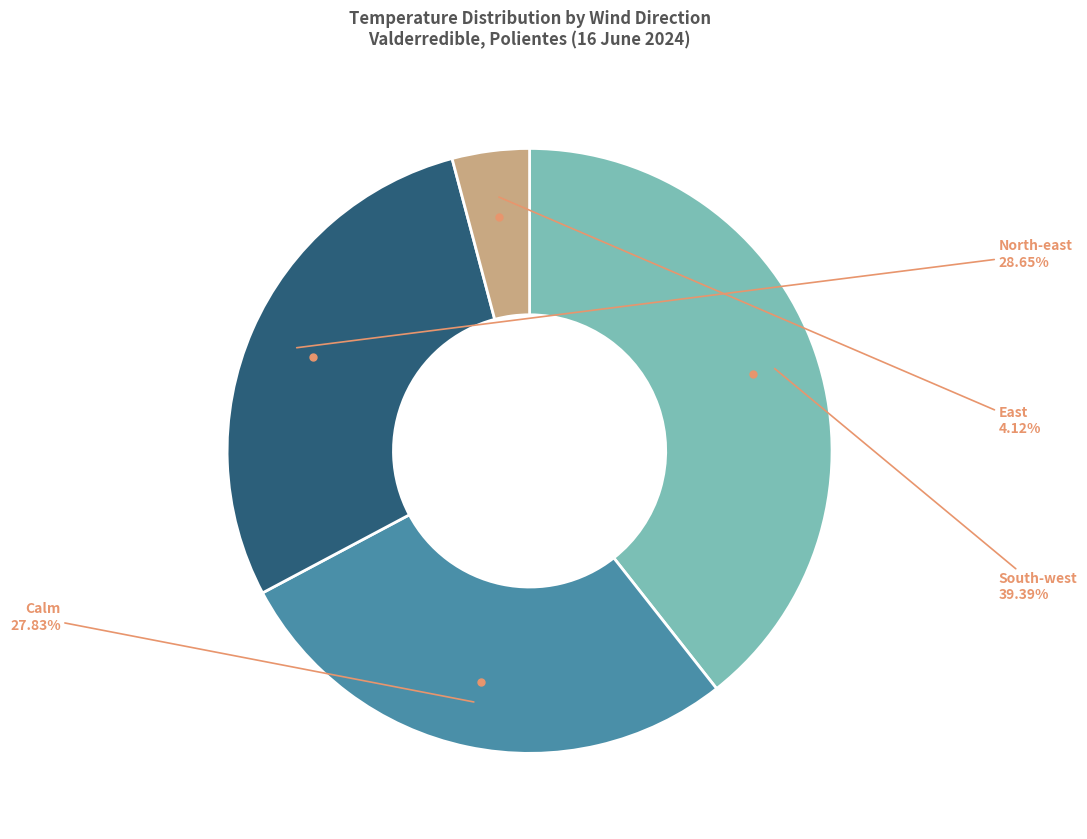

Is there any slice that represents more than half of the pie?

No